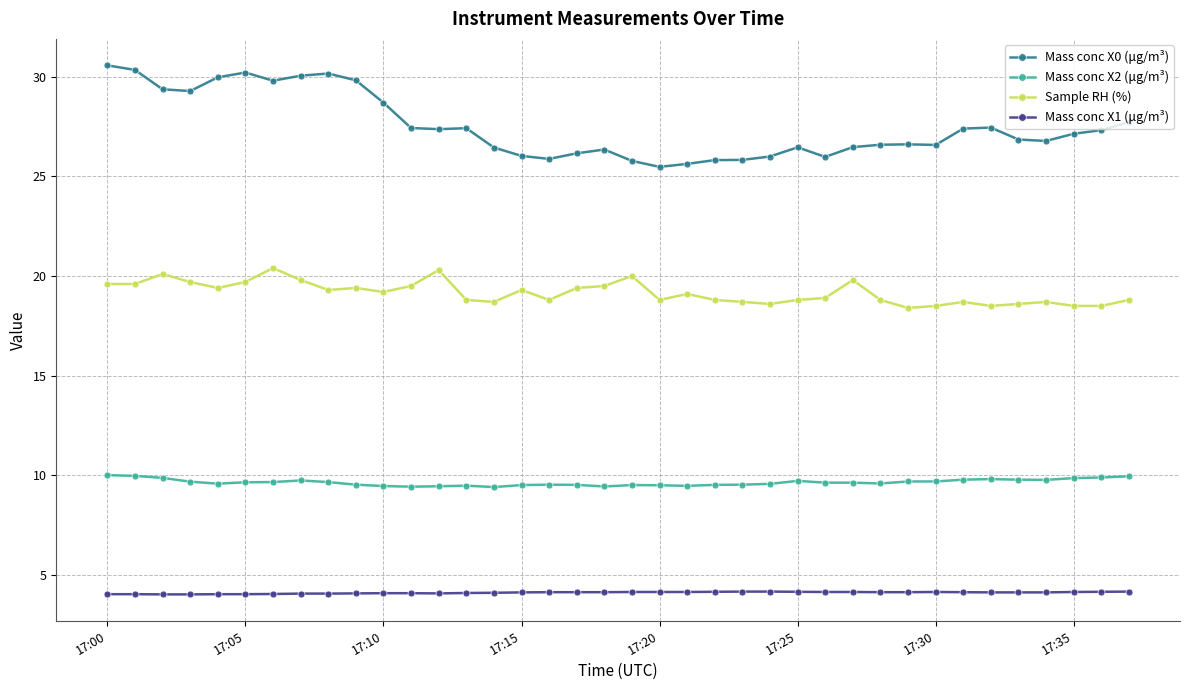

What is the difference between the maximum and minimum values in the Mass conc X0 (μg/m³) series?

5.1